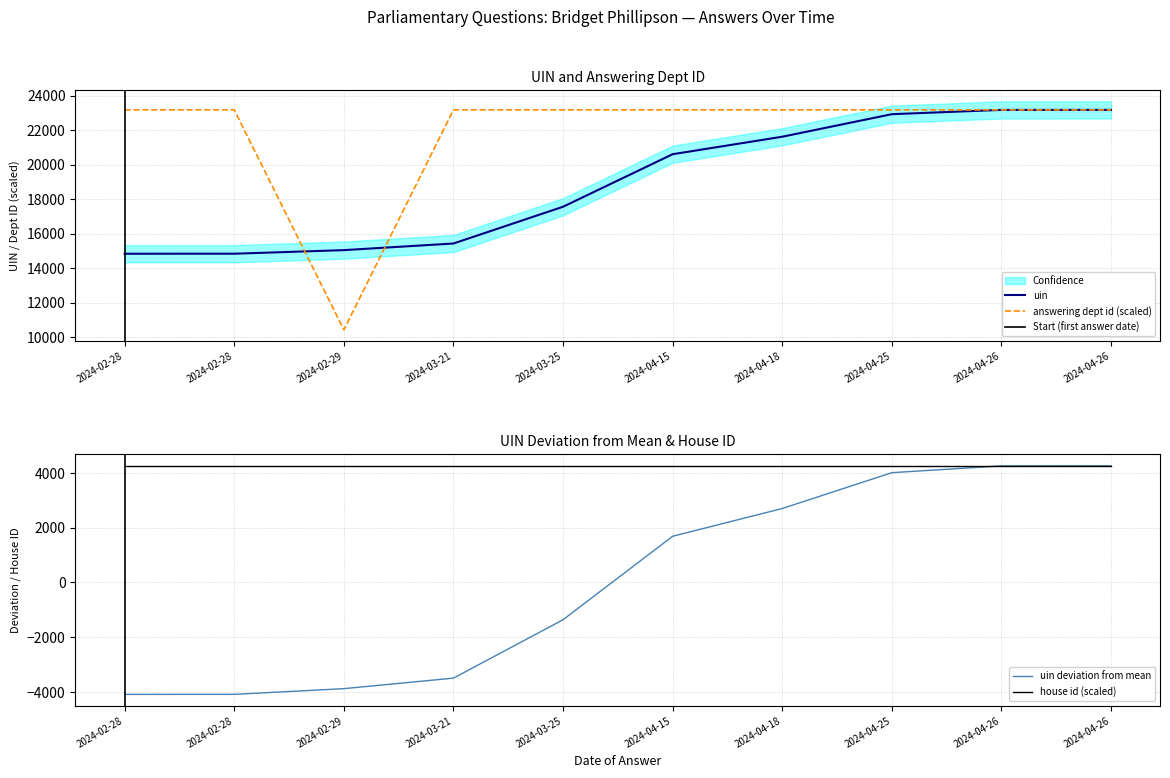

Between 2024-04-26 and 2024-02-29, which is larger?

2024-04-26